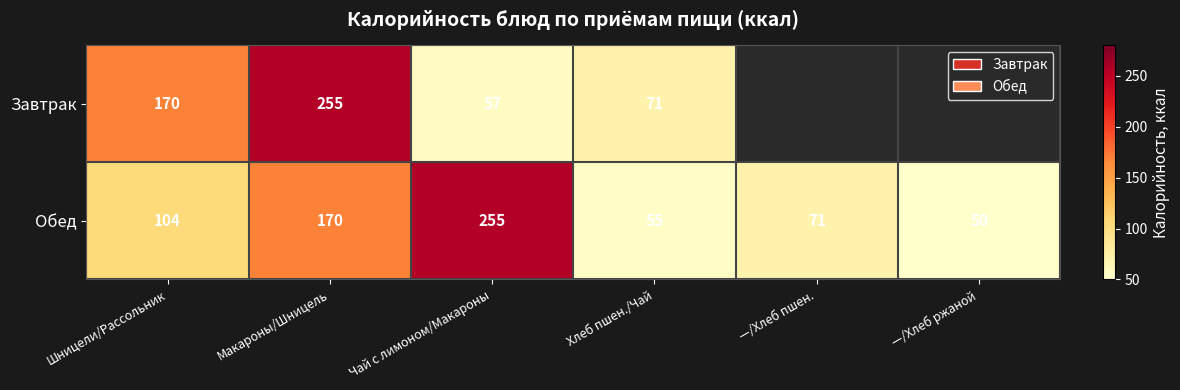

At Шницели/Рассольник, list the series in order from smallest to largest.

Обед, Завтрак